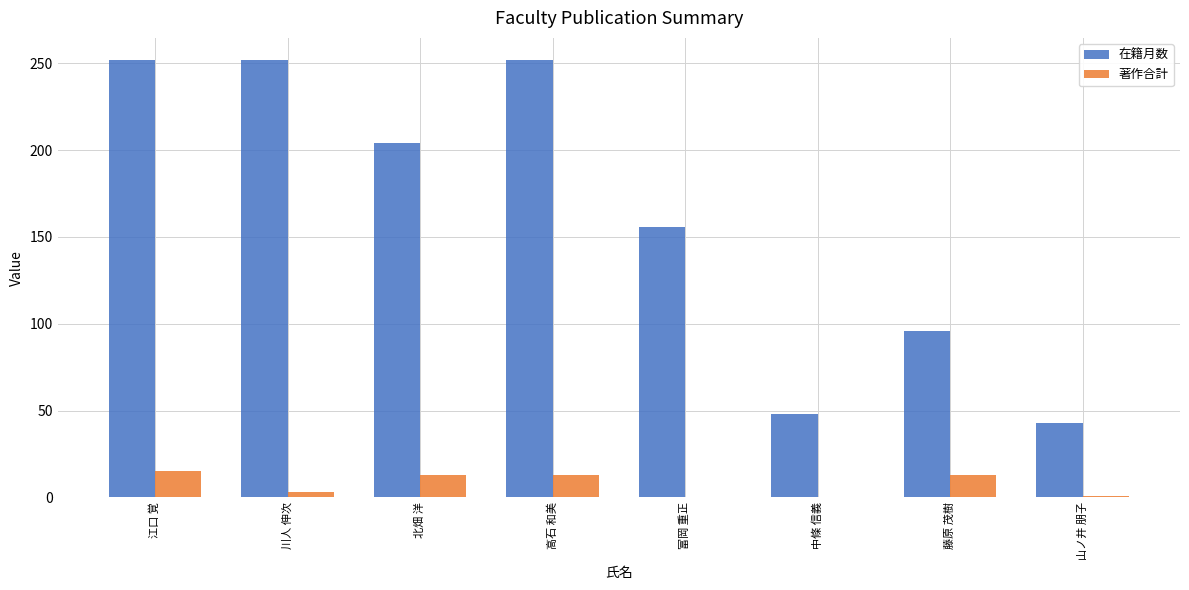

The value of 著作合計 at 北畑 洋 is 13. True or false?

True